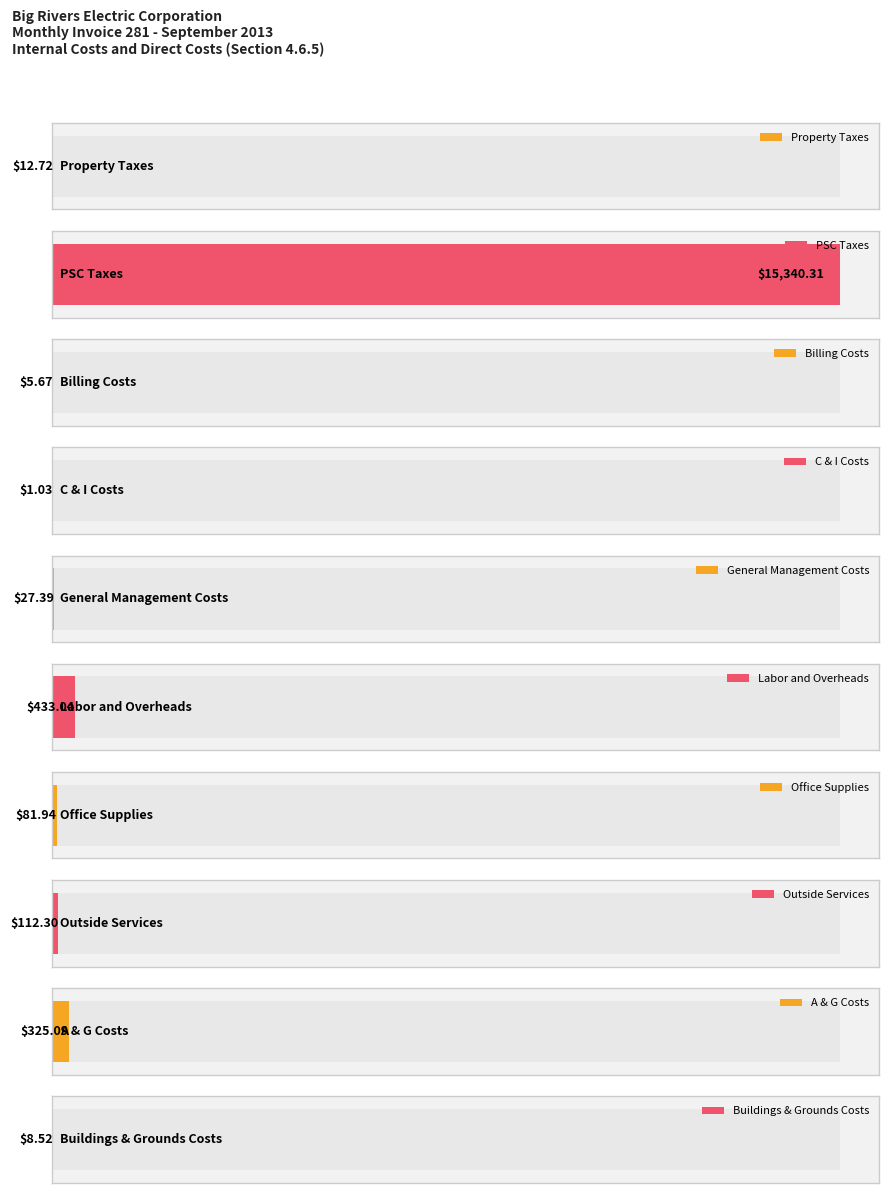

Rank the categories by value from highest to lowest.

PSC Taxes, Labor and Overheads, A & G Costs, Outside Services, Office Supplies, General Management Costs, Property Taxes, Buildings & Grounds Costs, Billing Costs, C & I Costs